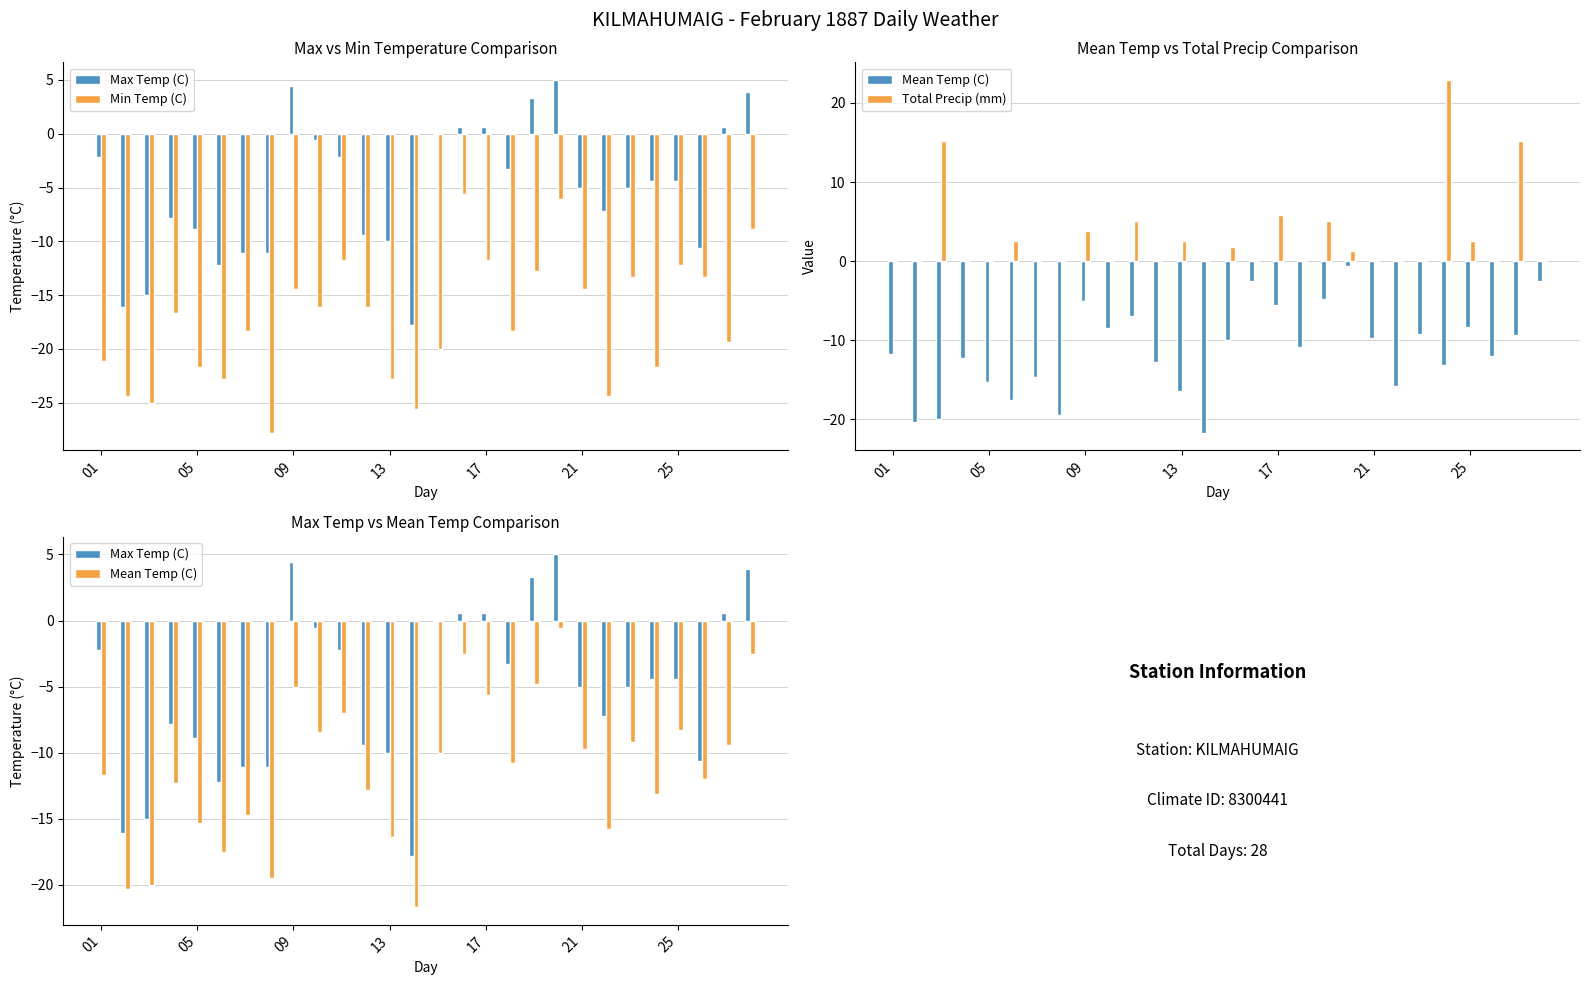

How many distinct data groups are displayed?

4